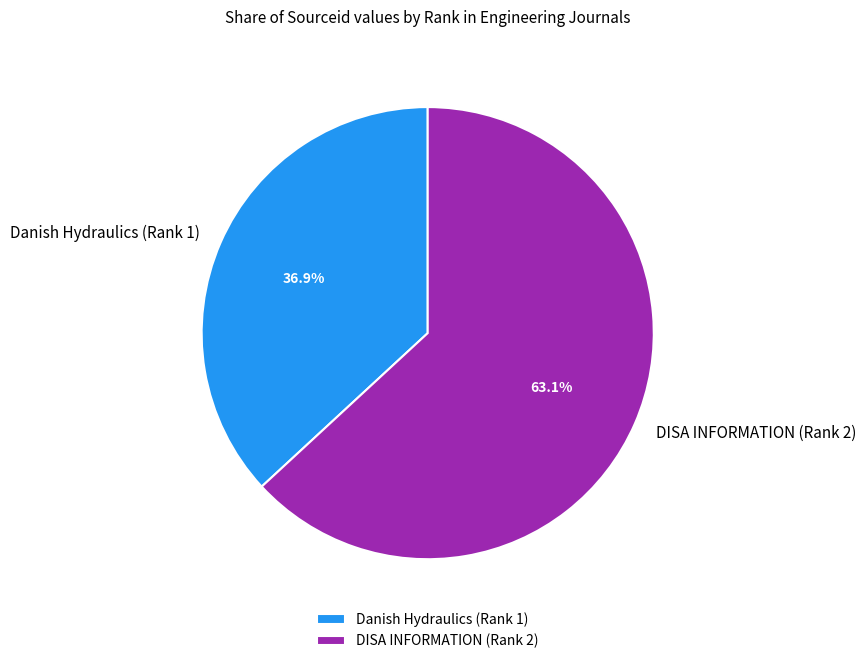

To the nearest percent, what is the difference between the largest and smallest slice percentages?

26%